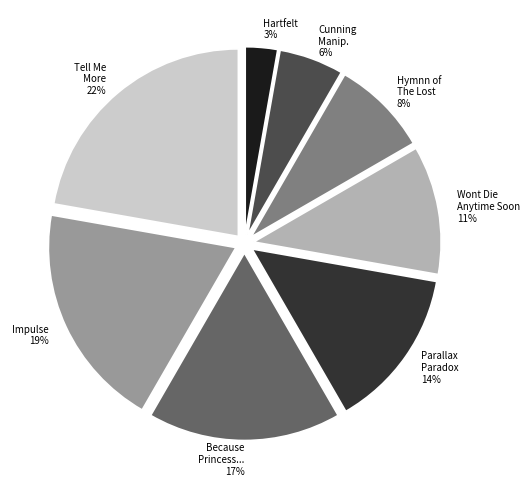

Does Tell Me More represent more than half of the total?

No